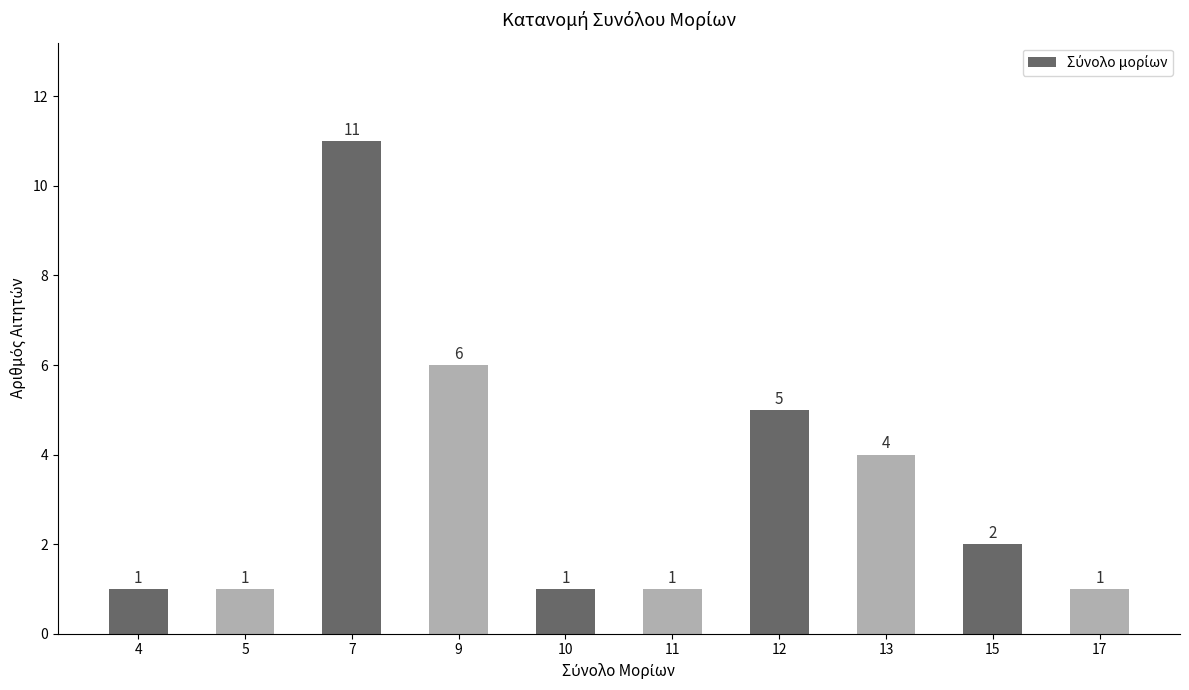

What is the maximum value shown in the chart?

11